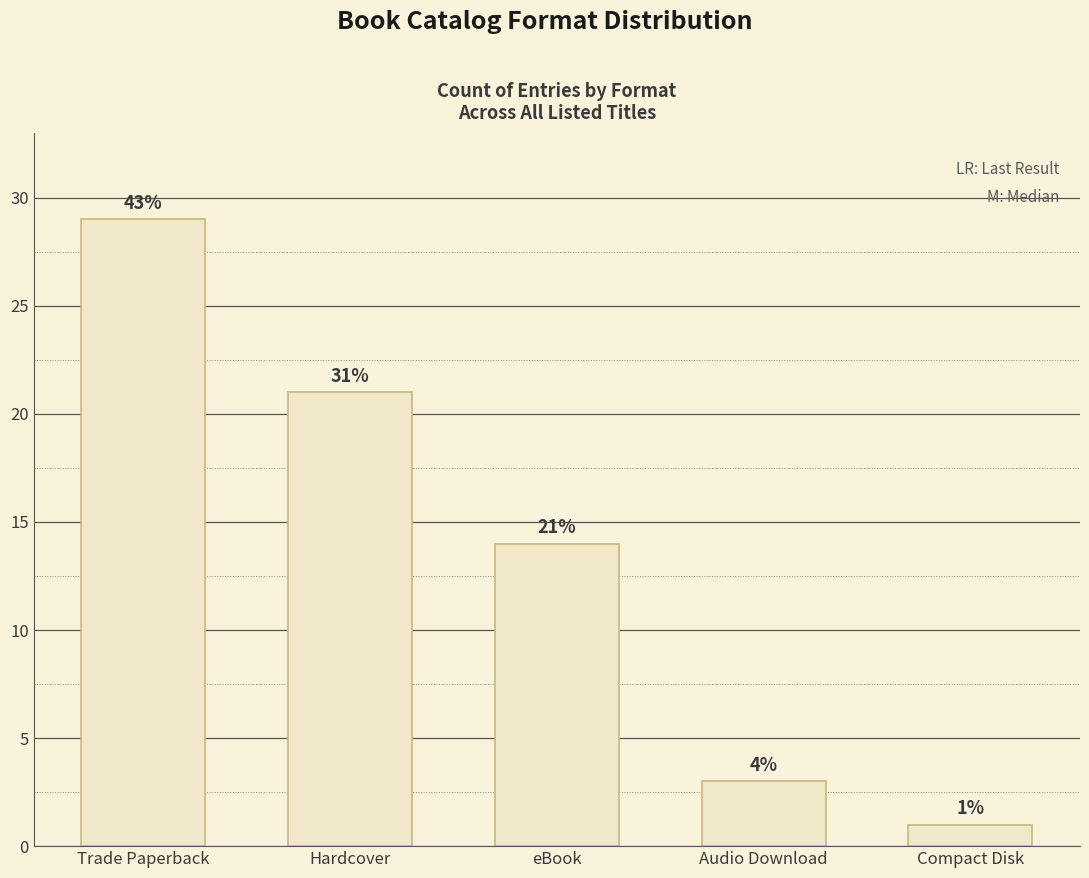

Does the chart contain any negative values?

No